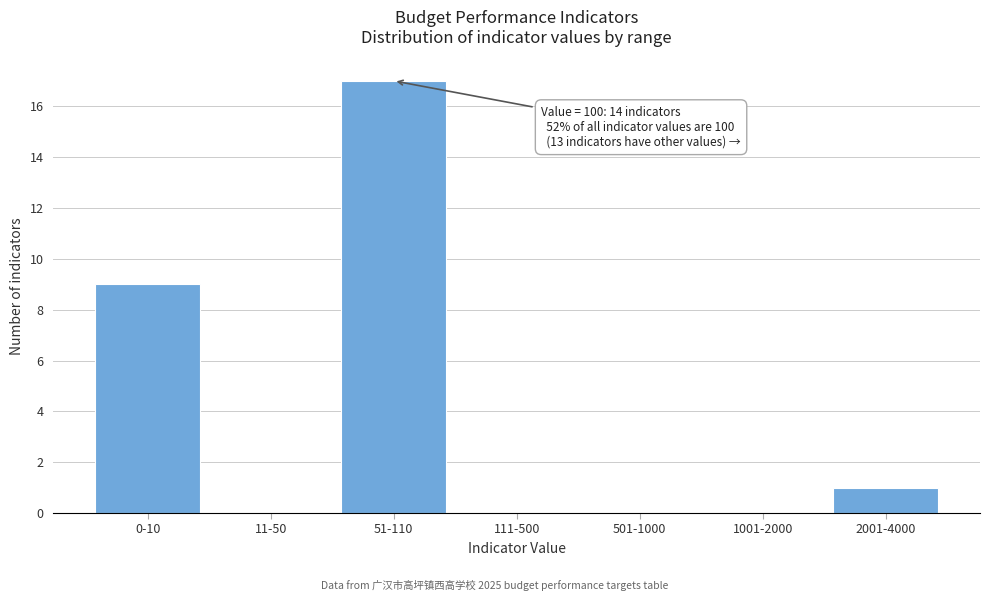

Reading right to left, list all the values displayed in this chart.

2001-4000=1	1001-2000=0	501-1000=0	111-500=0	51-110=17	11-50=0	0-10=9